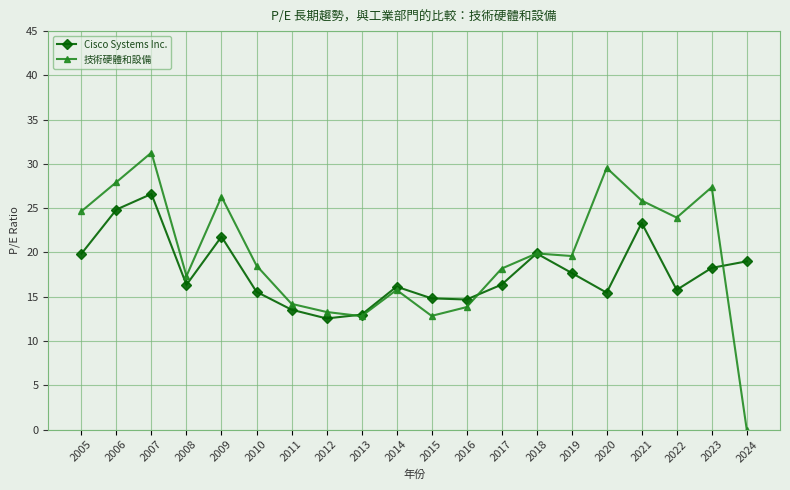

Does the chart display data point markers on the line(s)?

Yes